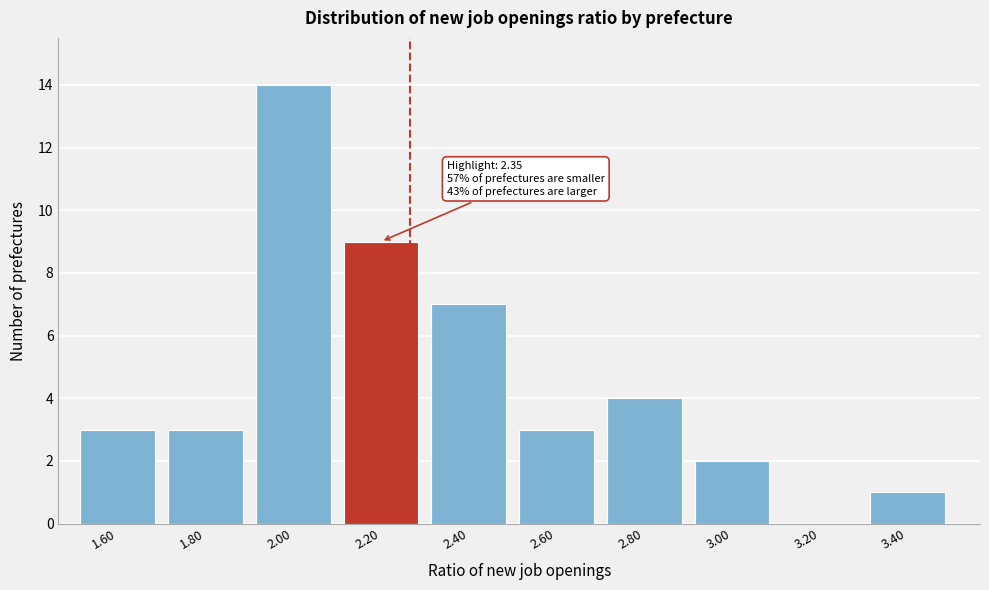

Reading left to right, list all the values displayed in this chart.

1.60=3	1.80=3	2.00=14	2.20=9	2.40=7	2.60=3	2.80=4	3.00=2	3.20=0	3.40=1